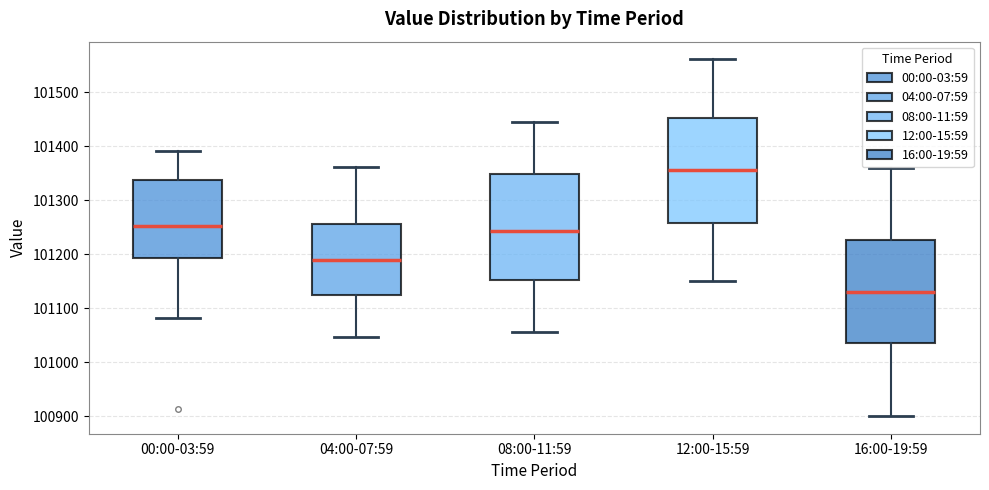

Which box has the highest median line?

12:00-15:59